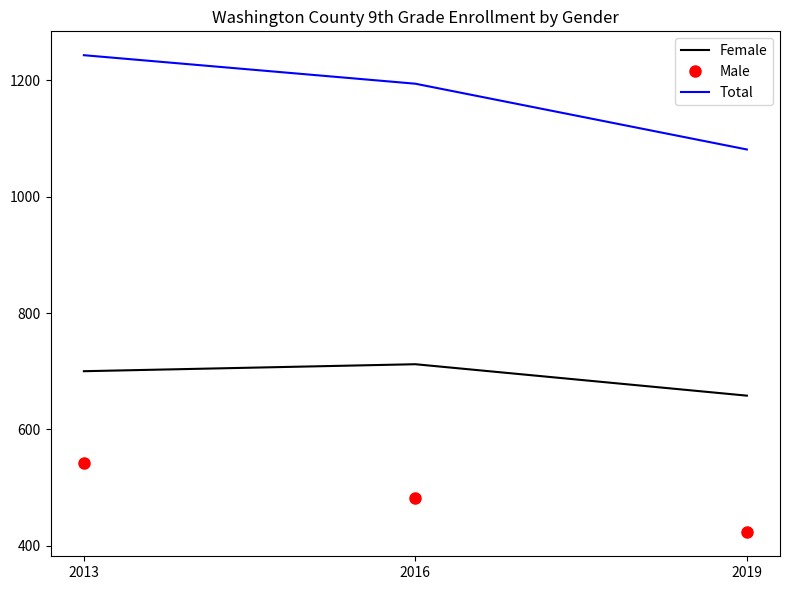

How many values in the Male series are below 482?

1